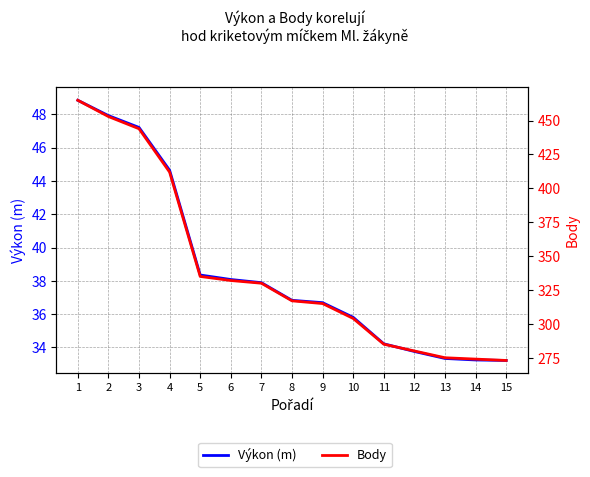

True or false: Výkon (m) and Body cross at least once.

False